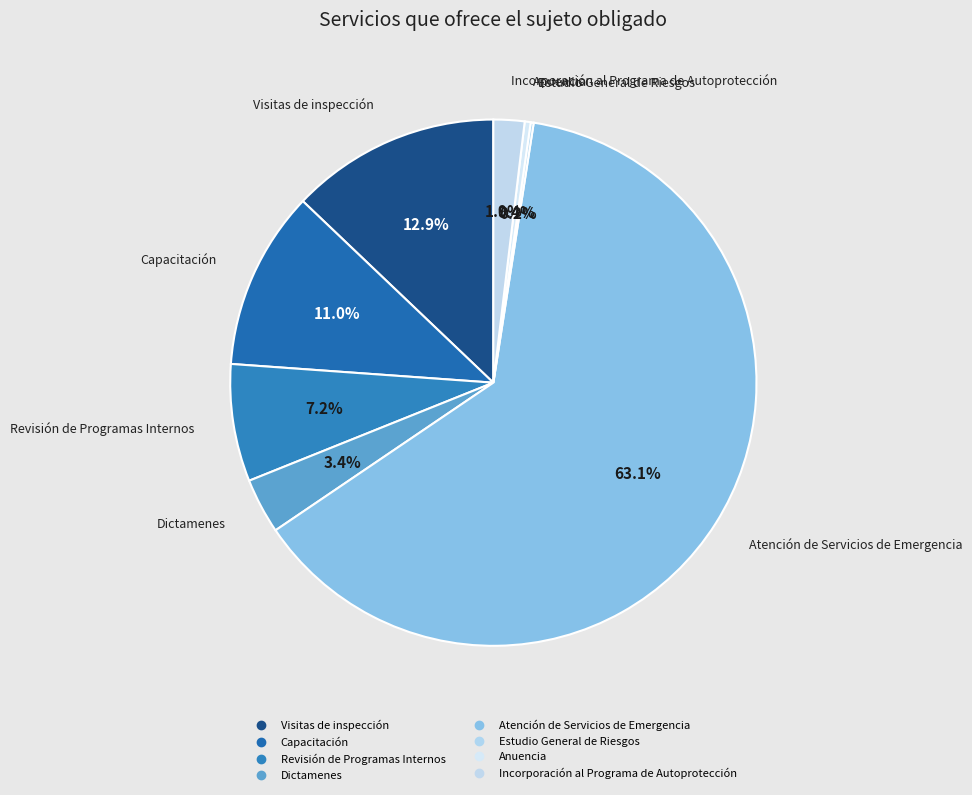

Approximately how many times larger is the value at Anuencia compared to Estudio General de Riesgos?

2.0